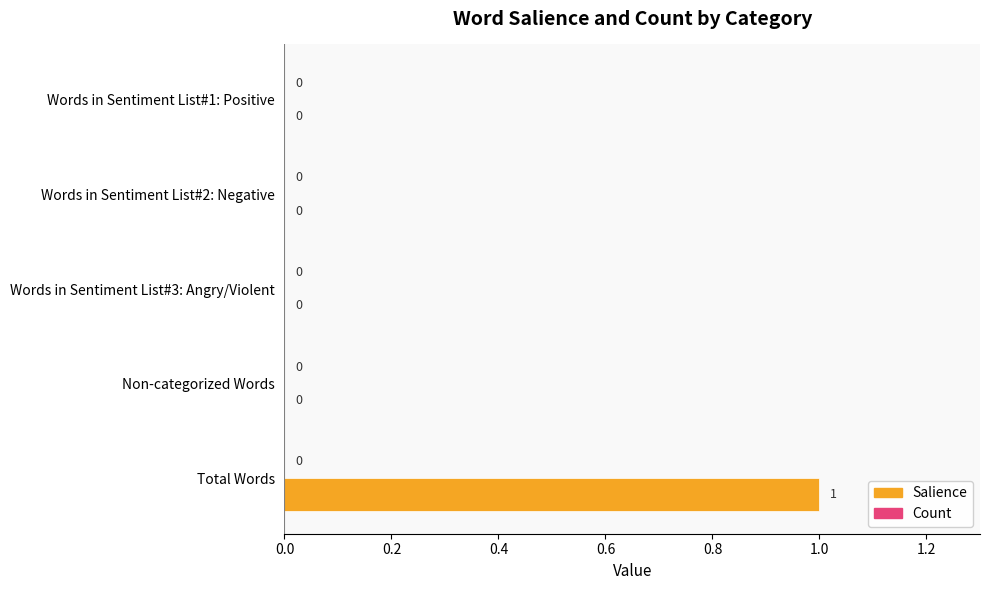

The value at Total Words is 1. True or false?

True